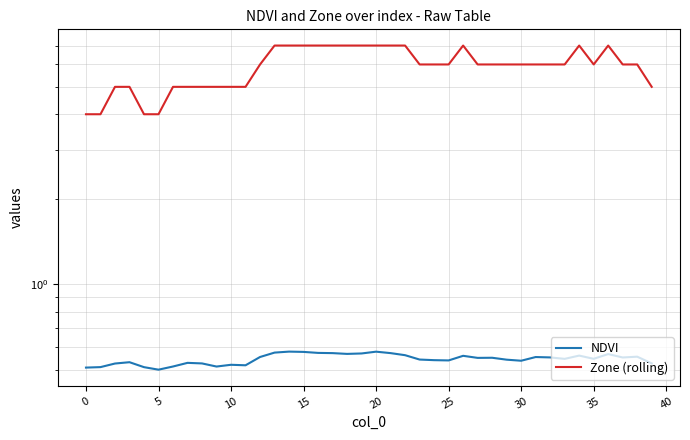

At how many categories does at least one series exceed 2?

40